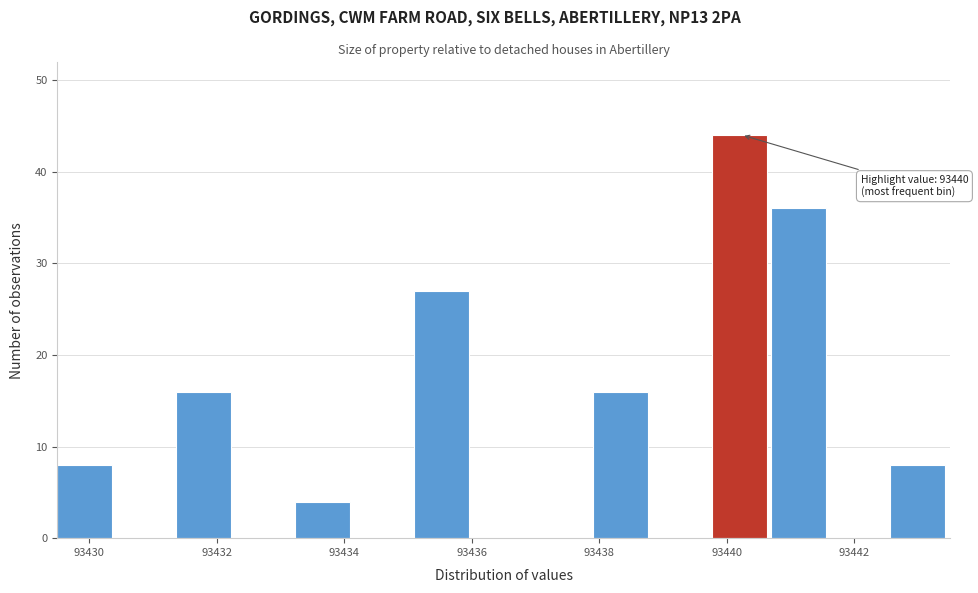

Which range on the x-axis has the tallest bar?

93439.8 to 93440.8